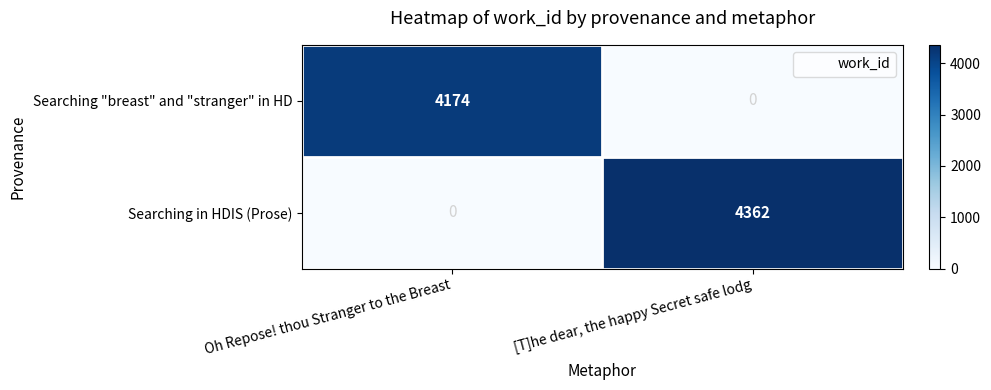

Which series has the largest total across all categories?

Searching in HDIS (Prose)